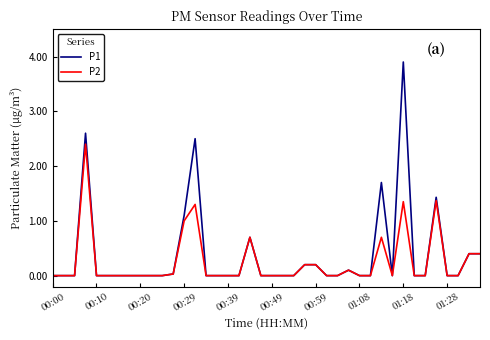

List the series in order of their overall mean, lowest first.

P2, P1